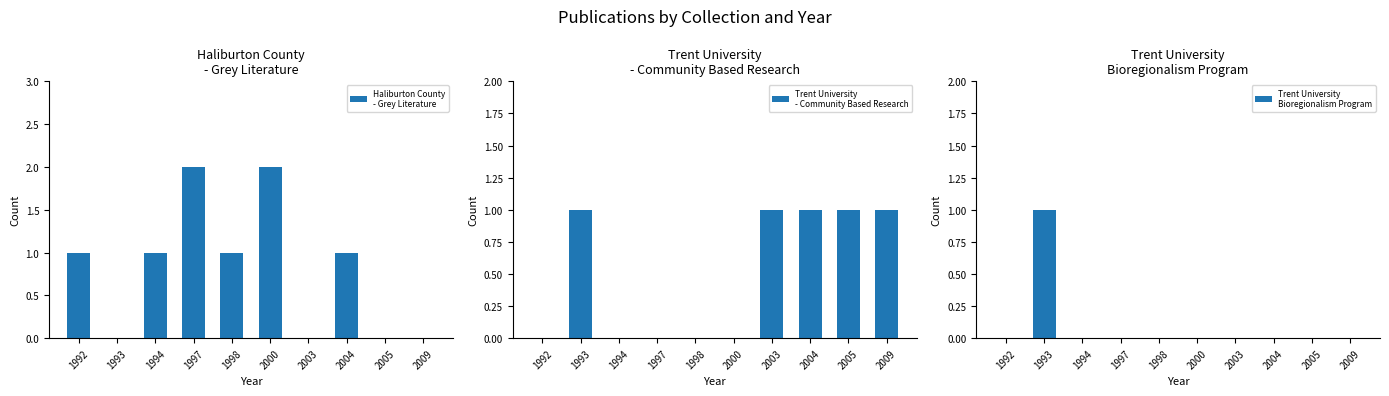

What is the difference between the maximum and minimum values in the Haliburton County
- Grey Literature series?

2